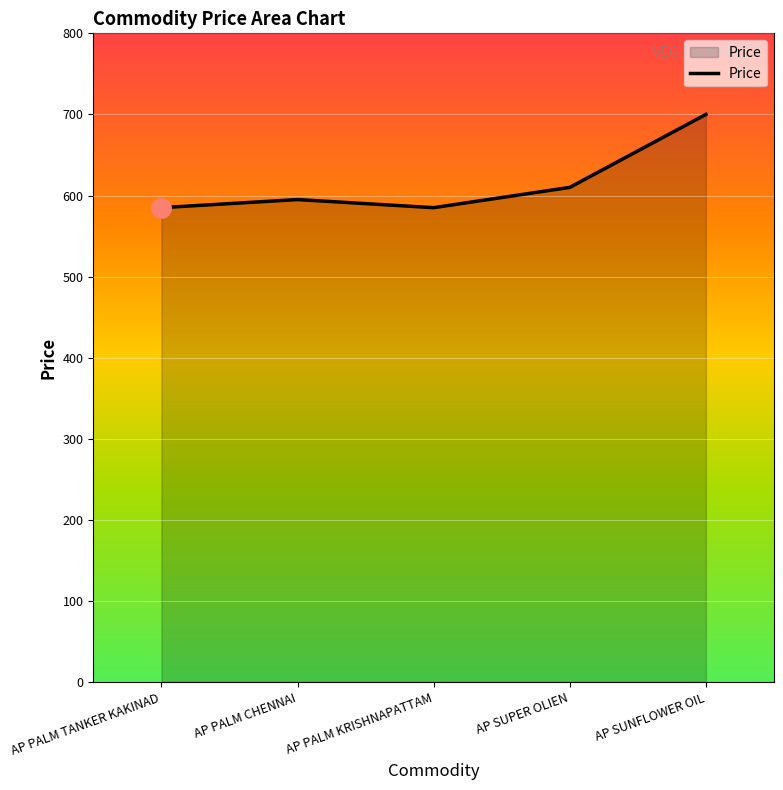

At which label is the value closest to 642?

AP SUPER OLIEN